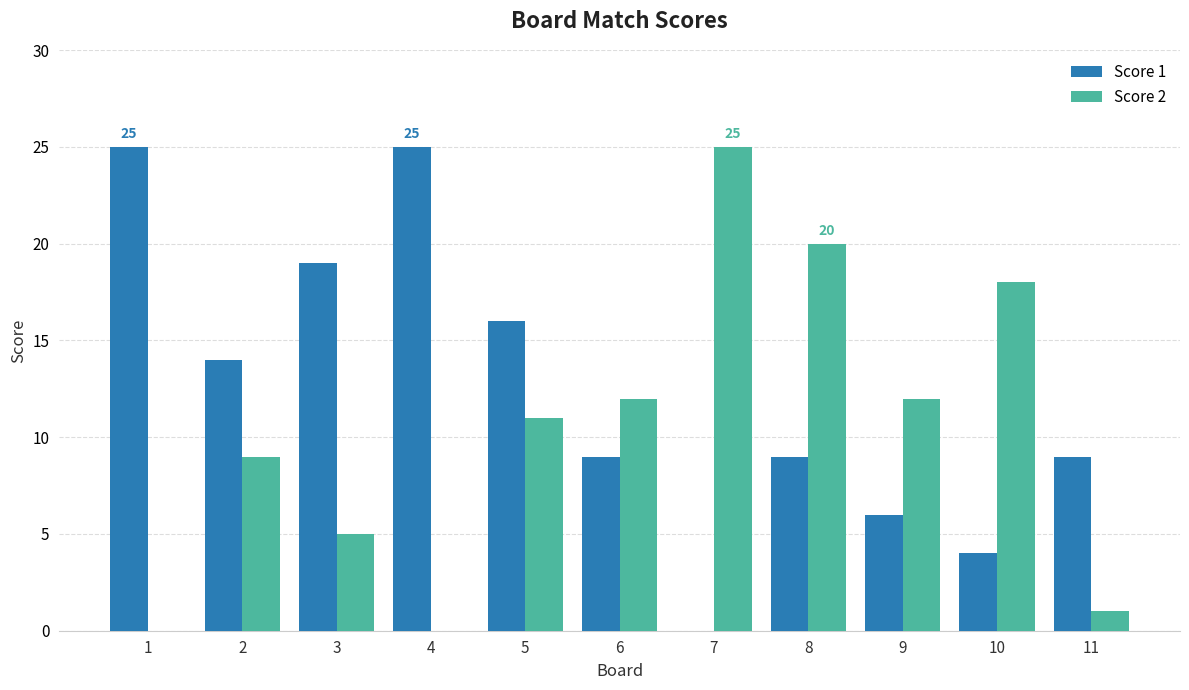

Read the Score 1 value at 3.

19